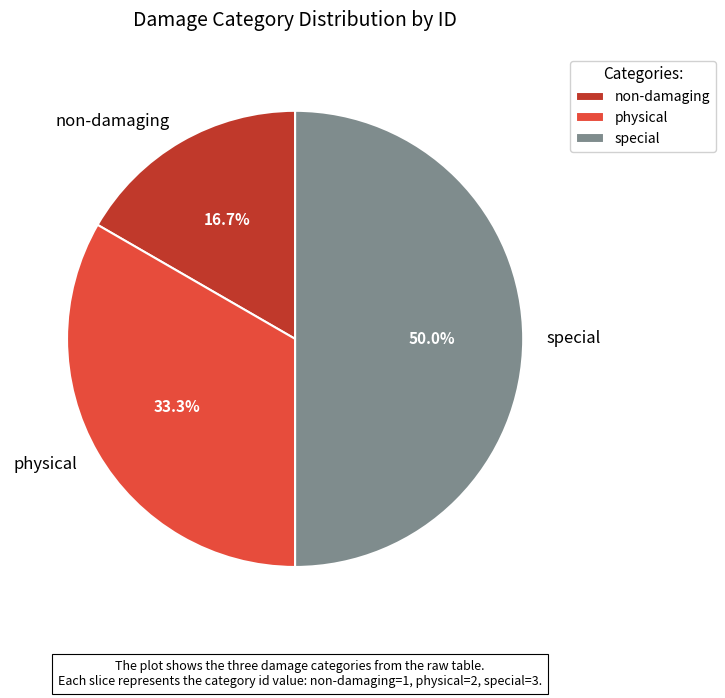

To the nearest percent, what is the average slice percentage?

33%